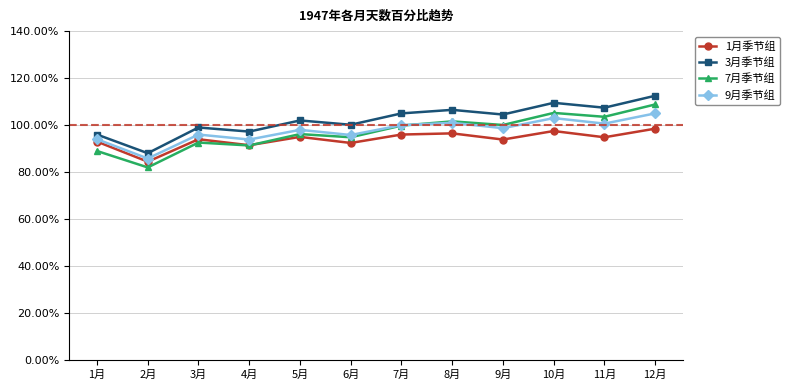

What is the label of the 4th point from the left?

4月